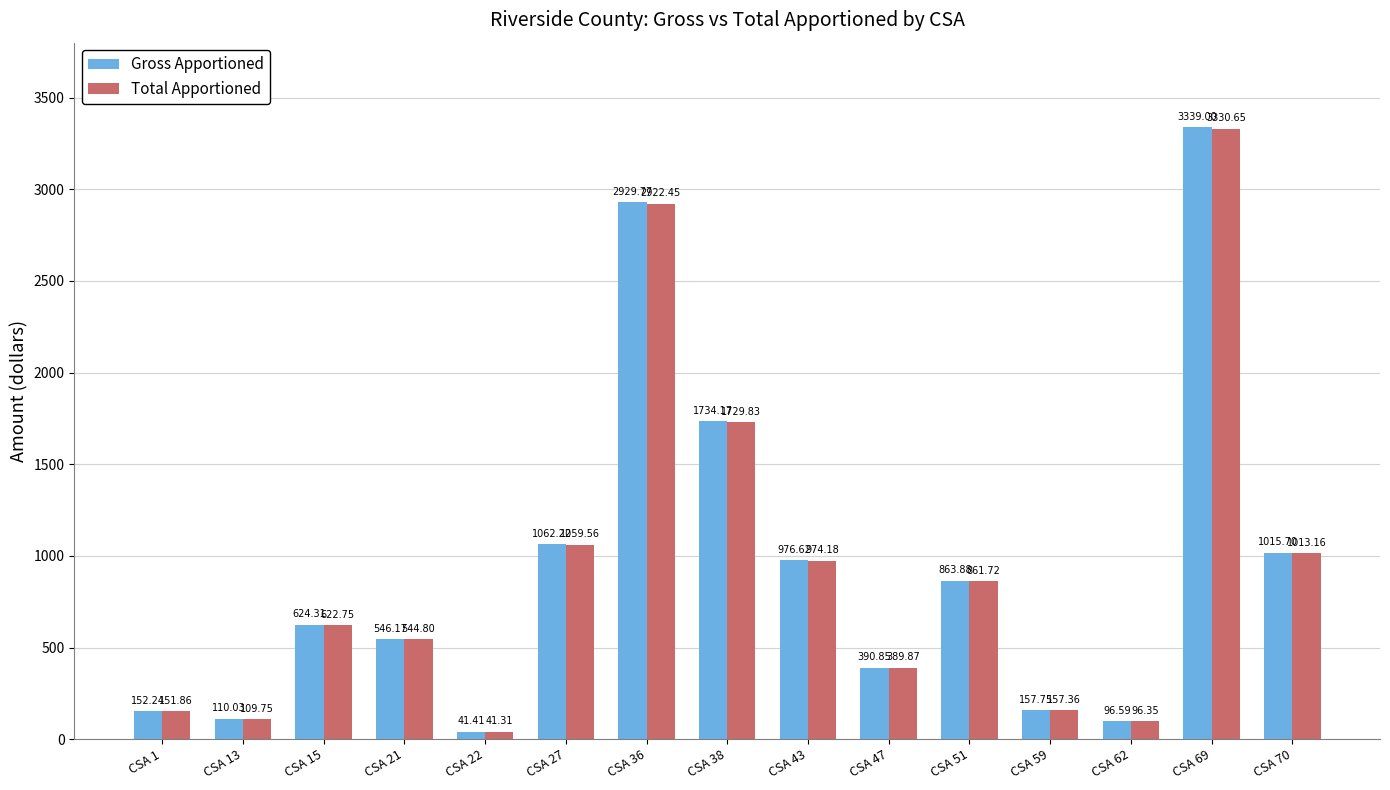

Which series has the largest range (max minus min)?

Gross Apportioned